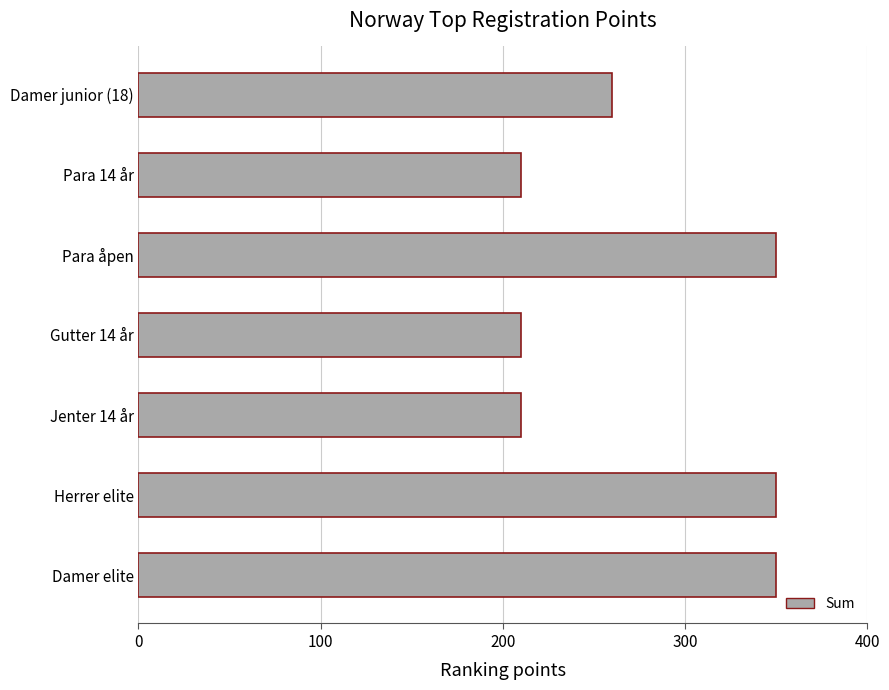

Approximately how many times larger is the value at Jenter 14 år compared to Damer elite?

0.6